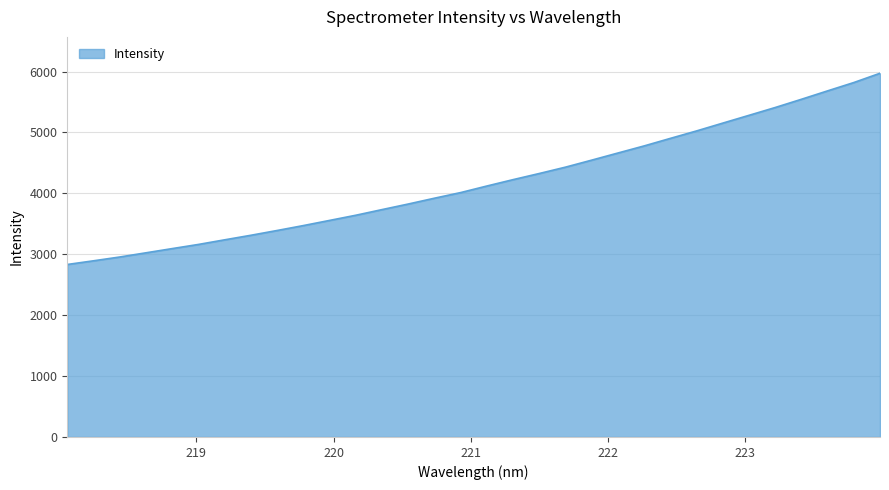

What is the maximum value shown in the chart?

5971.7